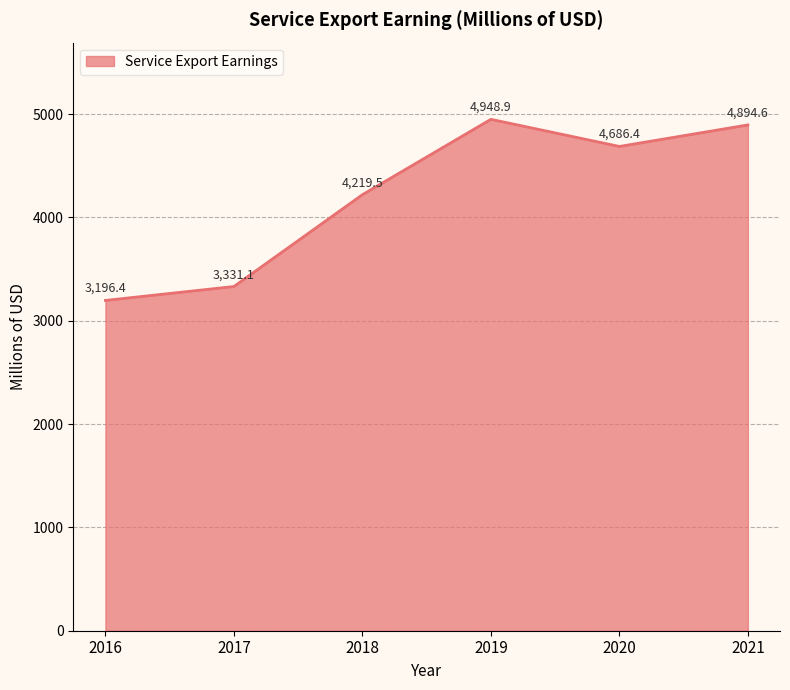

What is the smallest value displayed?

3196.4